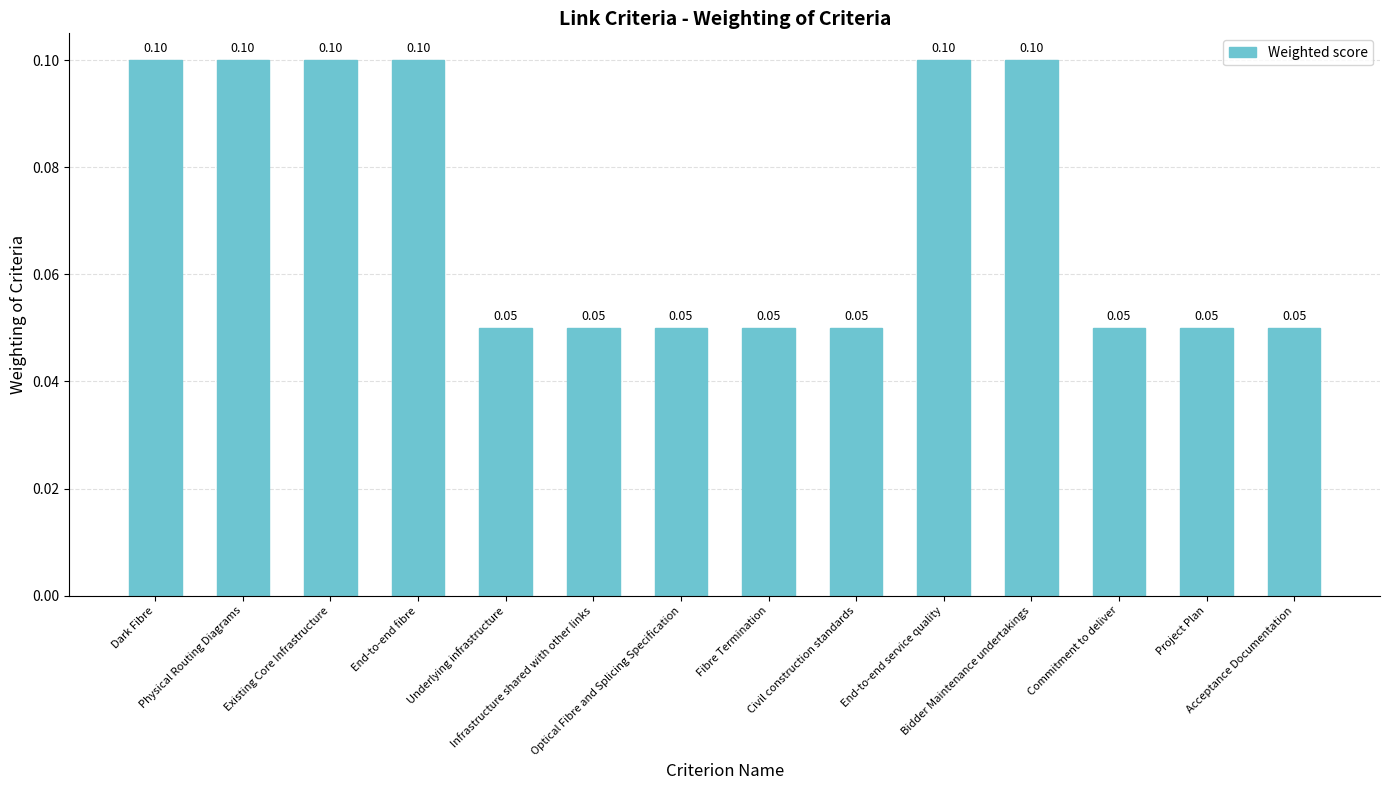

Which label corresponds to the largest value in the chart?

Dark Fibre